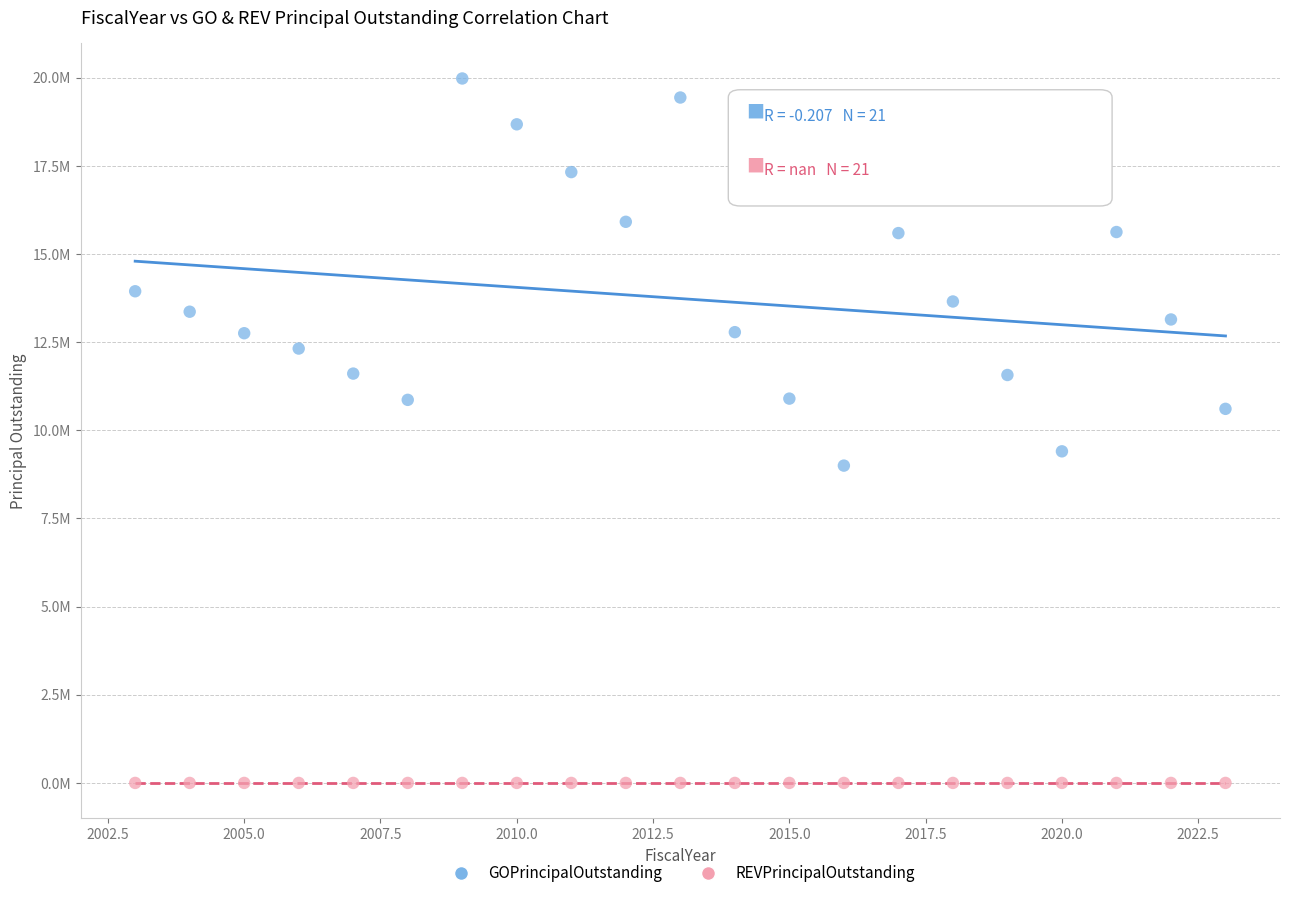

What are all the series names shown in the legend?

GOPrincipalOutstanding, REVPrincipalOutstanding